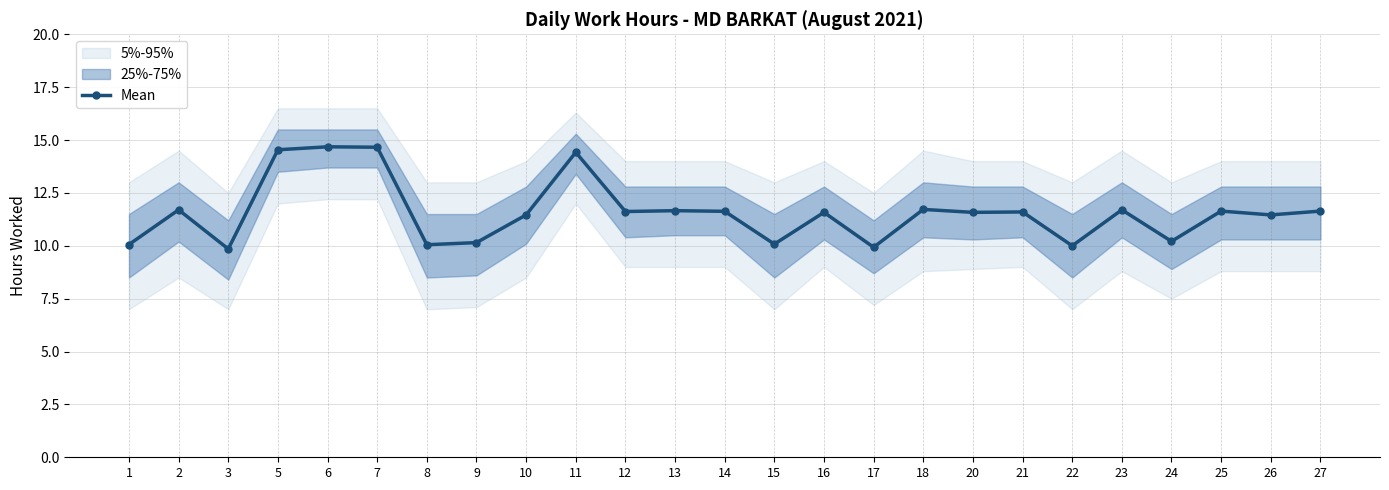

Which has a higher value, 27 or 24?

27